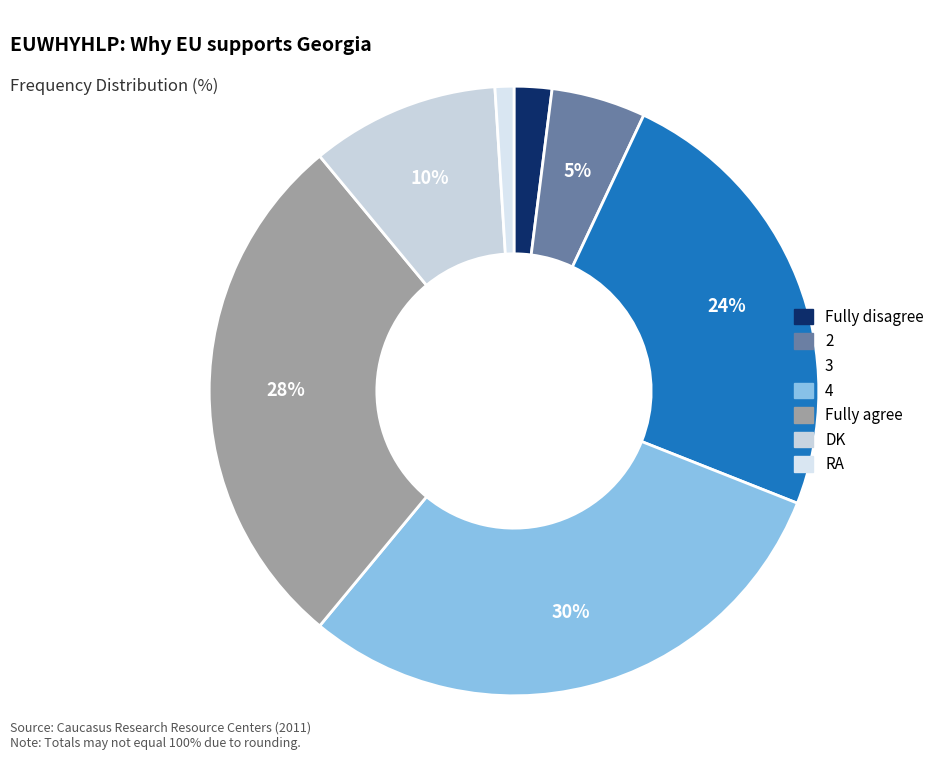

Which category has the biggest portion of the pie?

4